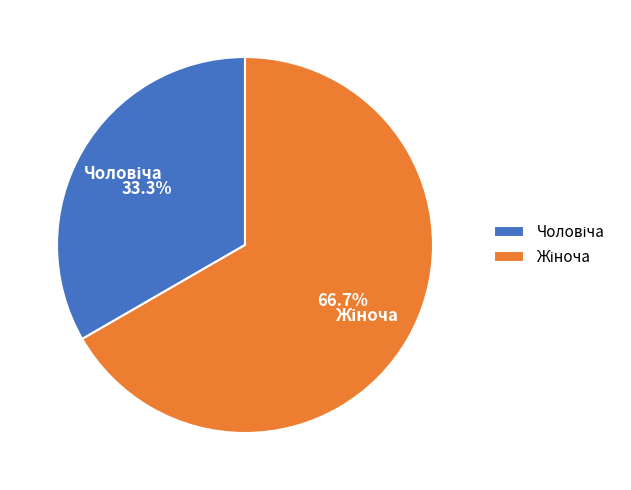

True or false: Жіноча accounts for 67% of the total.

True